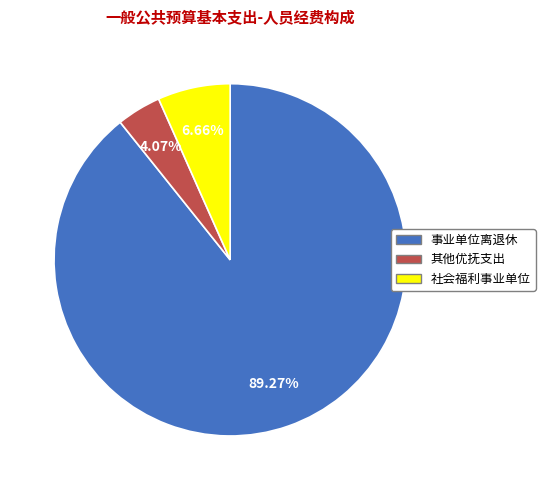

How many slices are in this pie chart?

3